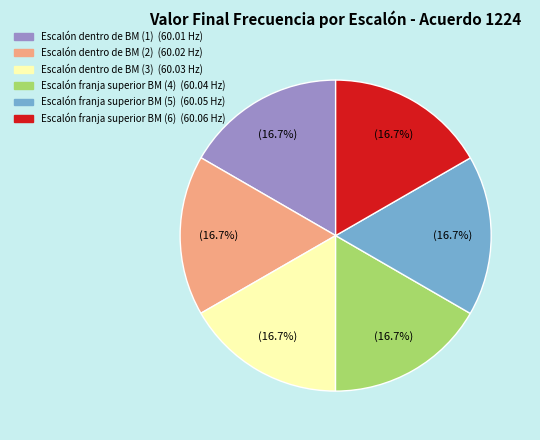

Does any single category account for the majority?

No